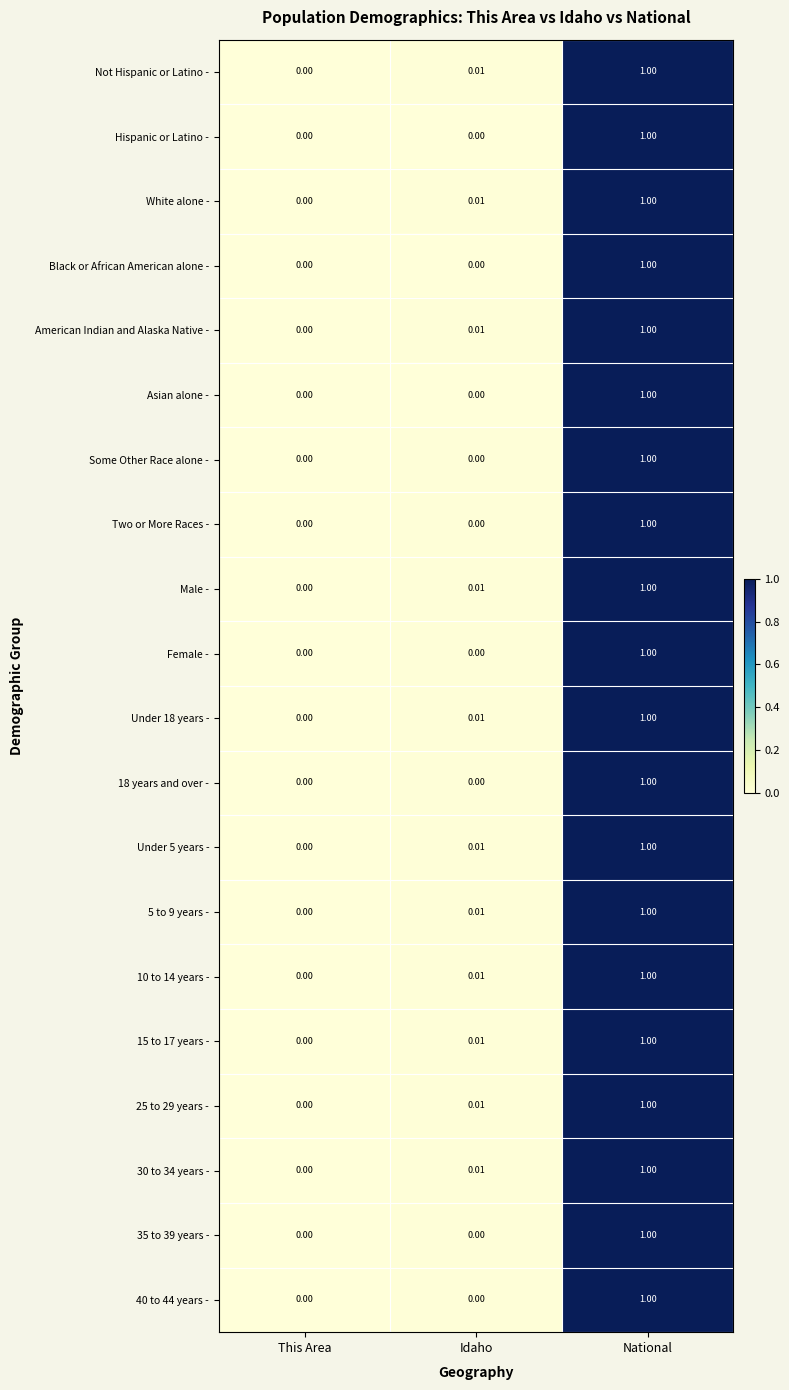

At which category is the sum across all series the highest?

National